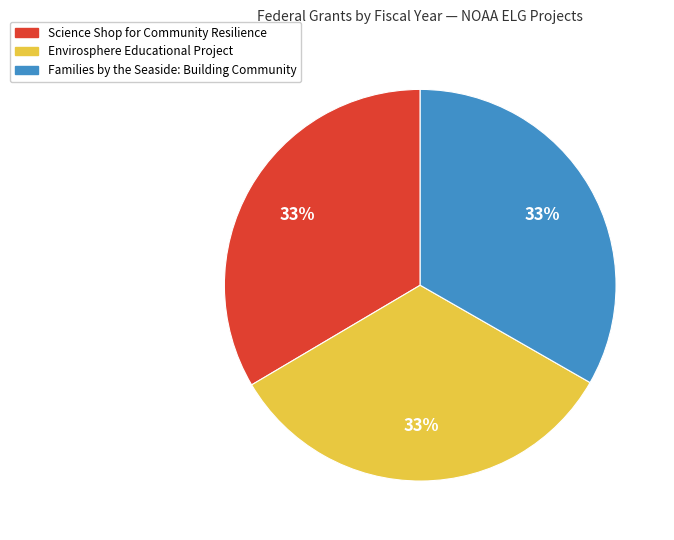

Count the number of slices in the pie.

3